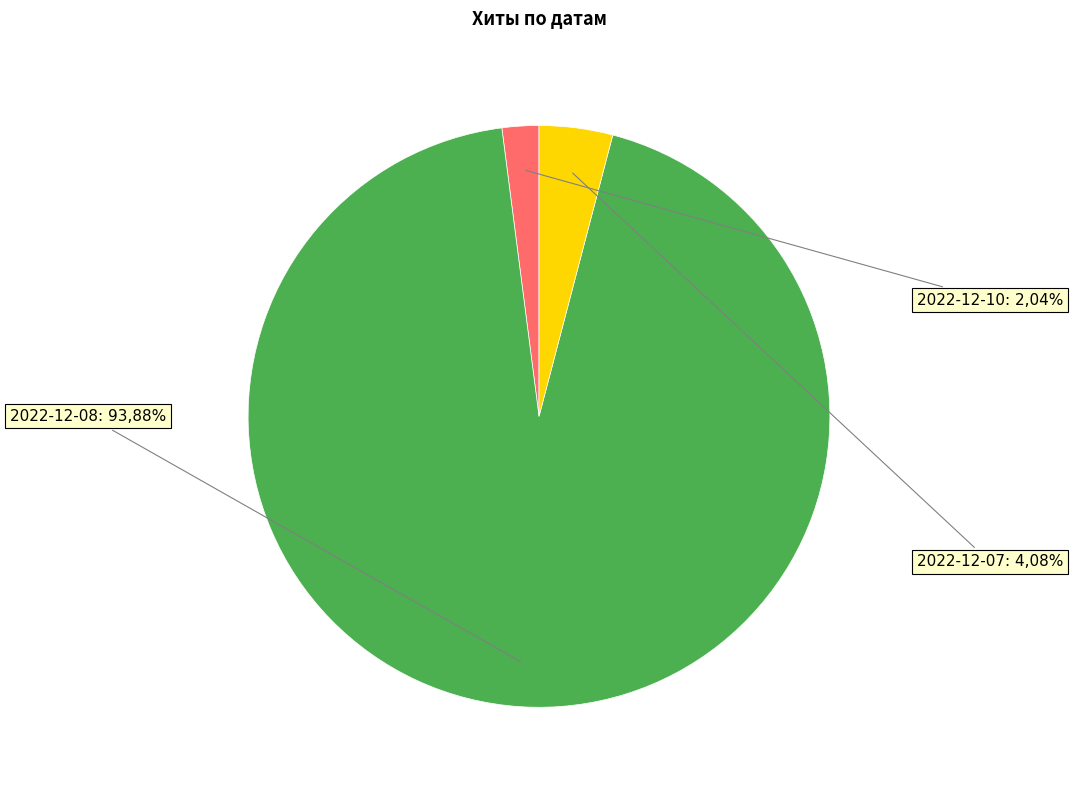

Is there a majority slice in this chart?

Yes